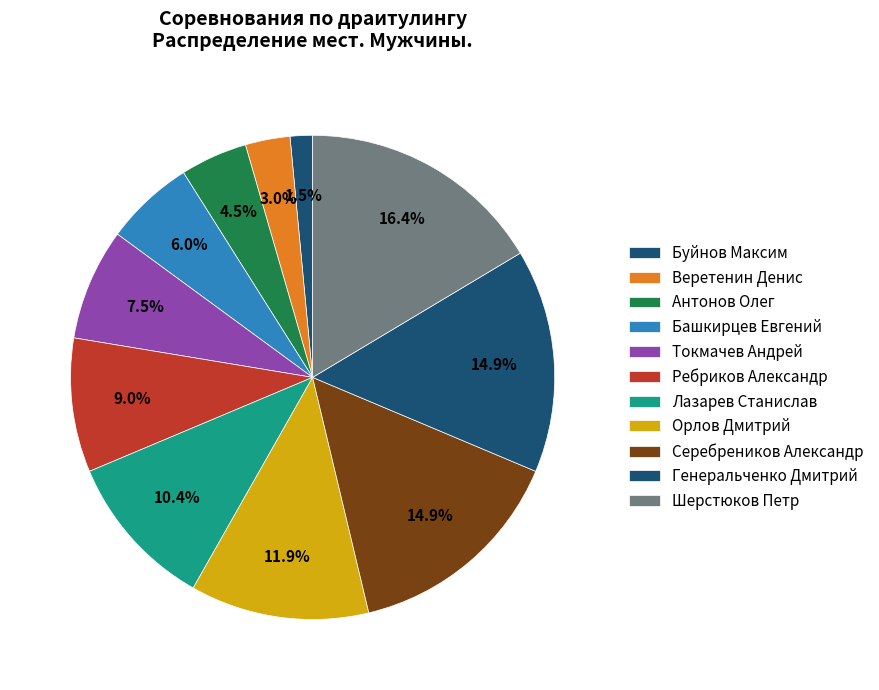

Combined, do Генеральченко Дмитрий and Лазарев Станислав account for over 50%?

No